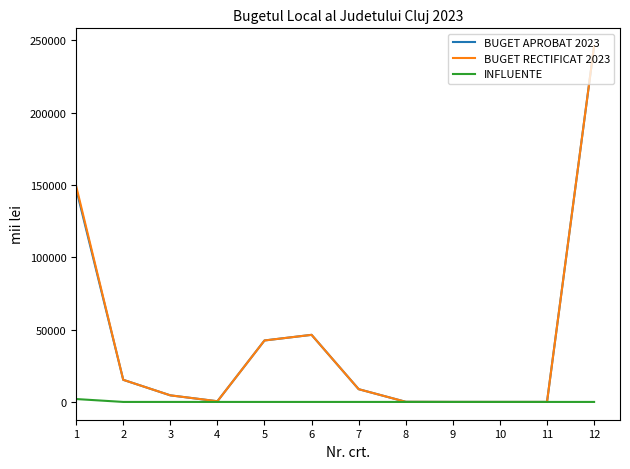

What is the difference between the second highest and minimum values in the BUGET APROBAT 2023 series?

147324.3